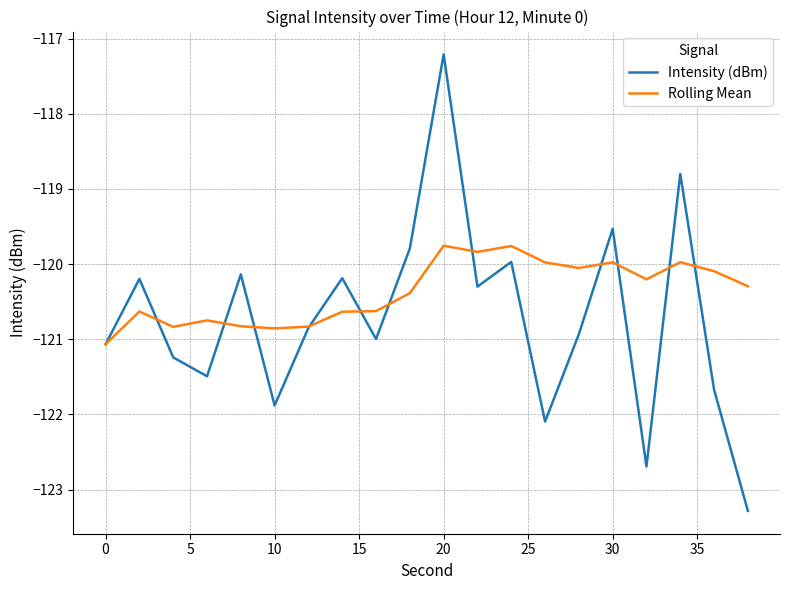

What is the maximum value for Rolling Mean?

-119.8